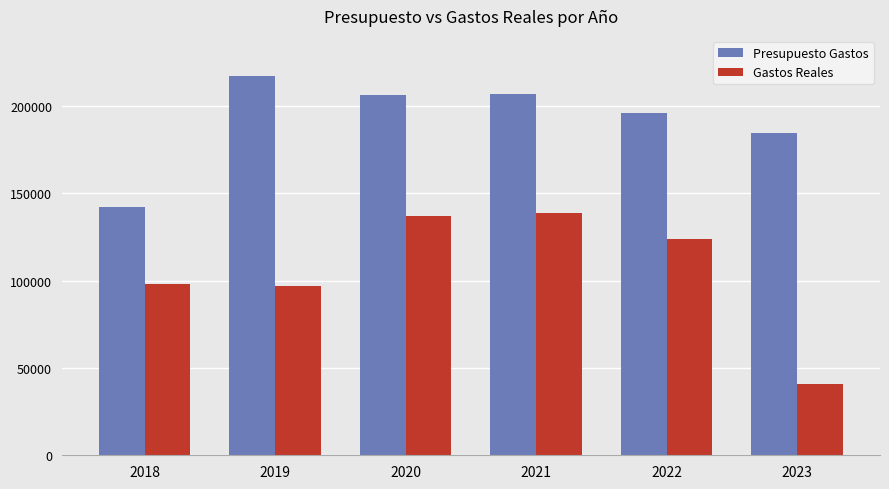

What is the difference between the second highest and second lowest values in the Gastos Reales series?

39863.1